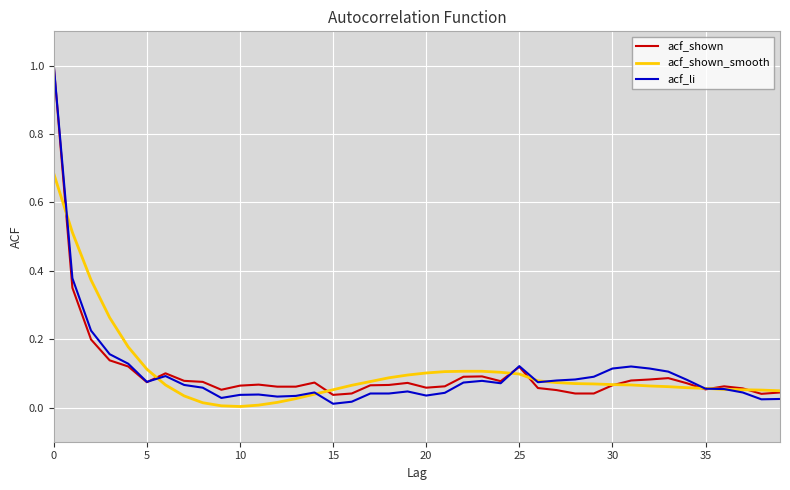

What is the maximum value for acf_li?

1.0